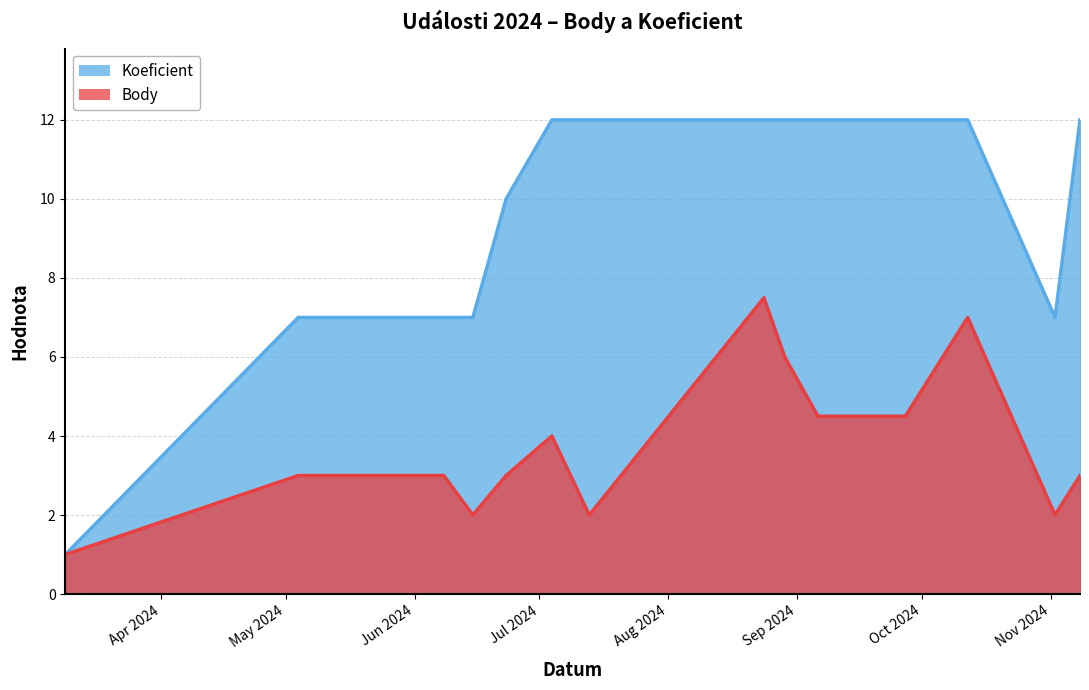

Rank the series at 2024-11-08 from highest to lowest value.

Koeficient, Body